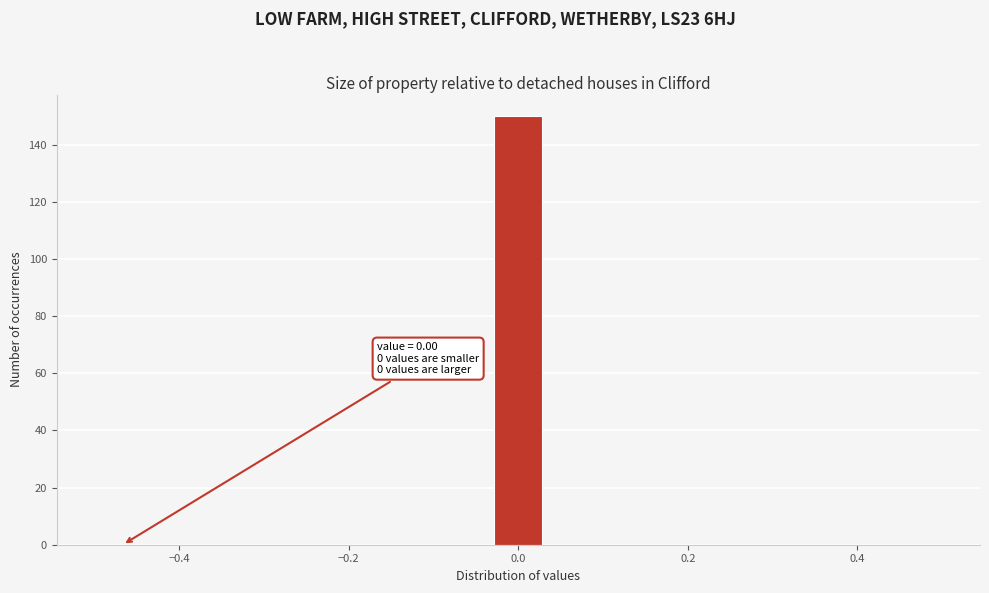

Read against the x-axis, roughly where is the centre of the tallest bar?

0.00